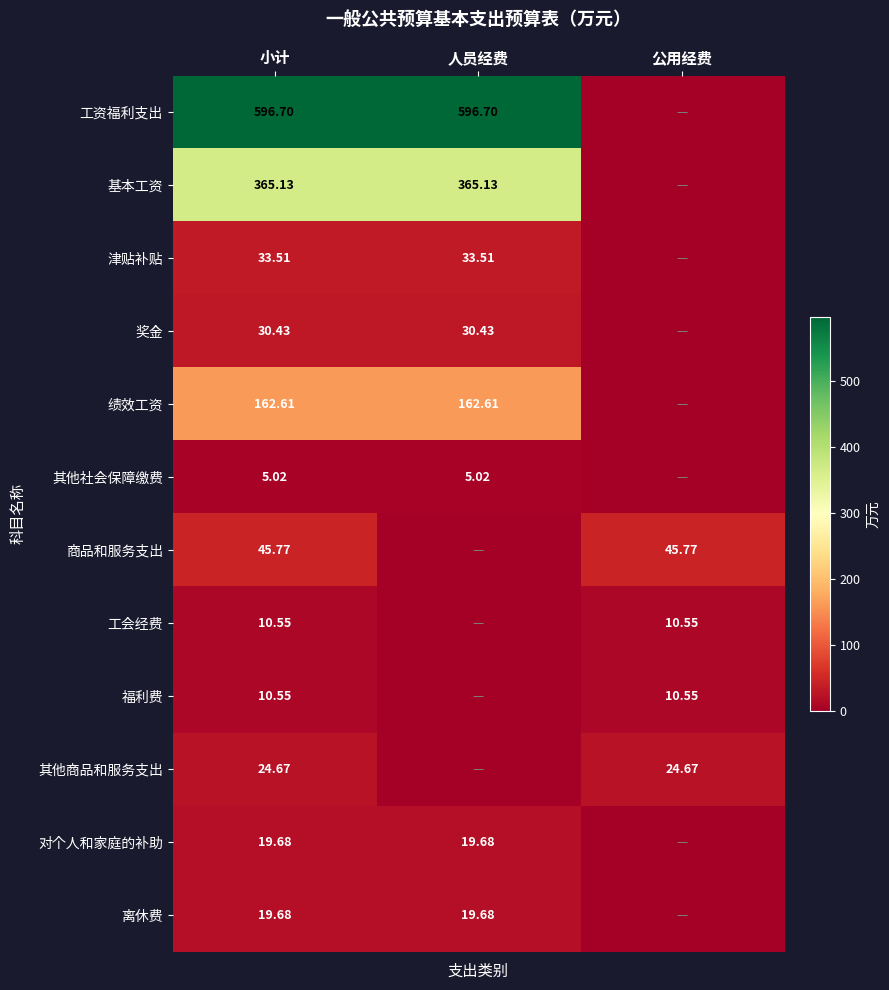

The value of 对个人和家庭的补助 at 公用经费 is -7.0. True or false?

False